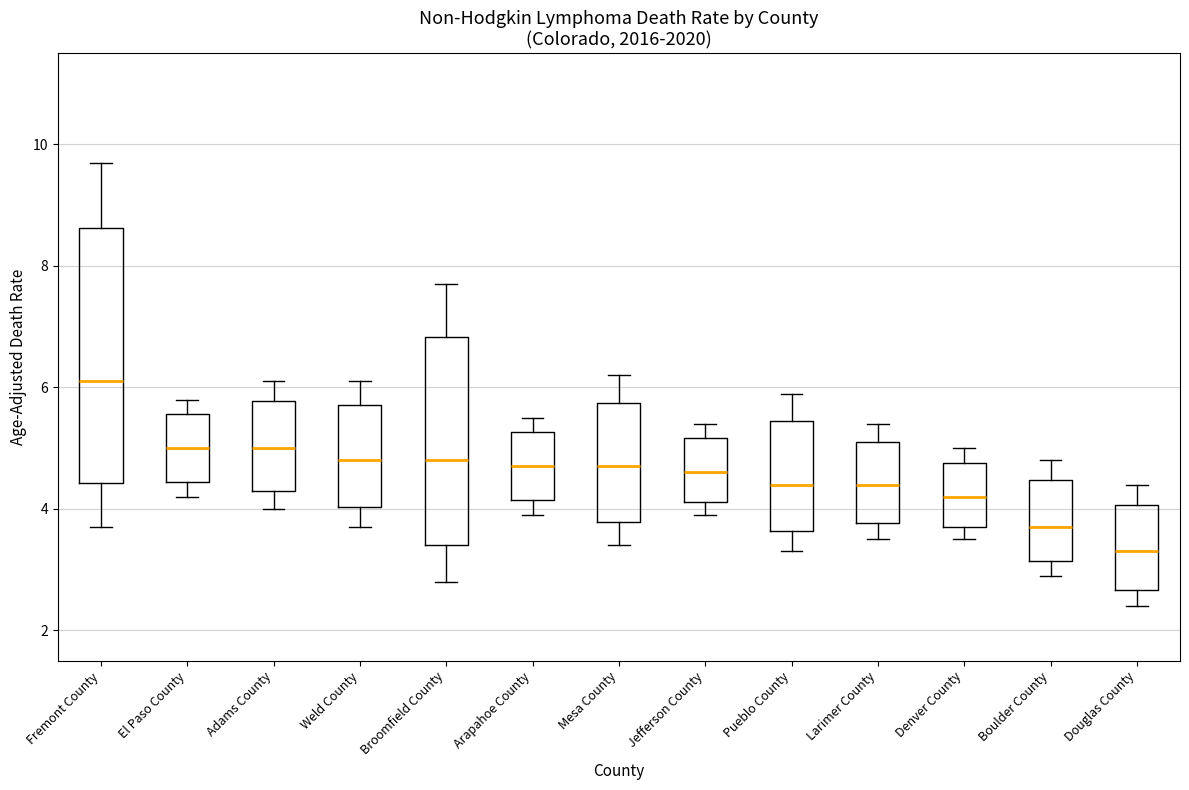

Reading left to right, read every box against the y-axis: the position of its median line, the range the box covers, and the ends of its whiskers. The values are not printed on the chart, so give them approximately, as read against the axis.

Fremont County: median 6.2, box 4.4 to 8.6, whiskers 3.8 to 9.8
El Paso County: median 5.0, box 4.4 to 5.6, whiskers 4.2 to 5.8
Adams County: median 5.0, box 4.4 to 5.8, whiskers 4.0 to 6.2
Weld County: median 4.8, box 4.0 to 5.8, whiskers 3.8 to 6.2
Broomfield County: median 4.8, box 3.4 to 6.8, whiskers 2.8 to 7.8
Arapahoe County: median 4.8, box 4.2 to 5.2, whiskers 4.0 to 5.6
Mesa County: median 4.8, box 3.8 to 5.8, whiskers 3.4 to 6.2
Jefferson County: median 4.6, box 4.2 to 5.2, whiskers 4.0 to 5.4
Pueblo County: median 4.4, box 3.6 to 5.4, whiskers 3.4 to 6.0
Larimer County: median 4.4, box 3.8 to 5.2, whiskers 3.6 to 5.4
Denver County: median 4.2, box 3.8 to 4.8, whiskers 3.6 to 5.0
Boulder County: median 3.8, box 3.2 to 4.4, whiskers 3.0 to 4.8
Douglas County: median 3.4, box 2.6 to 4.0, whiskers 2.4 to 4.4